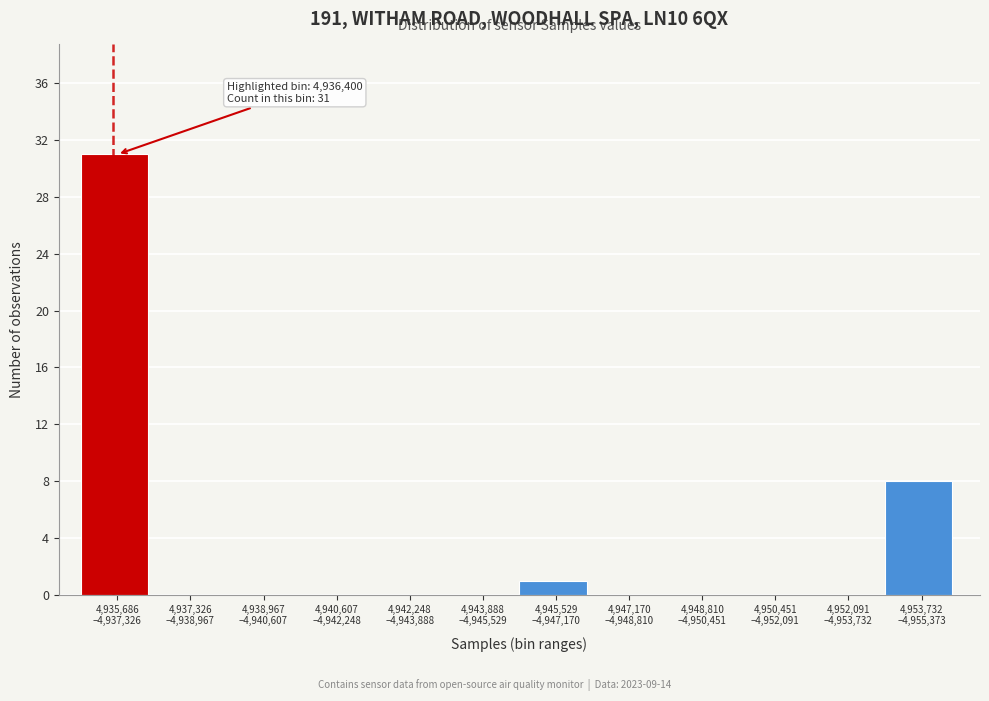

What is the sum of all values?

40